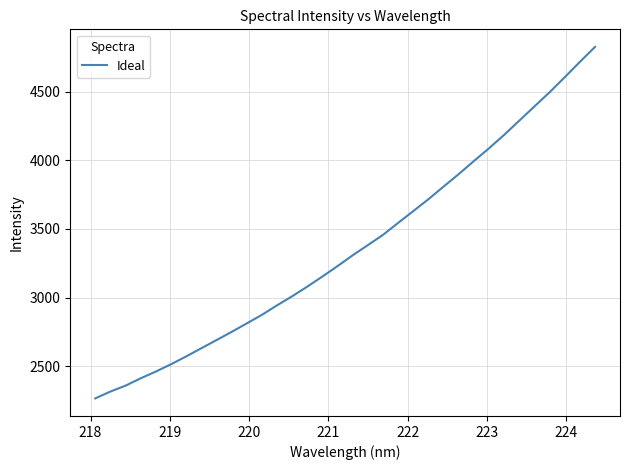

Count the number of categories in the chart.

34